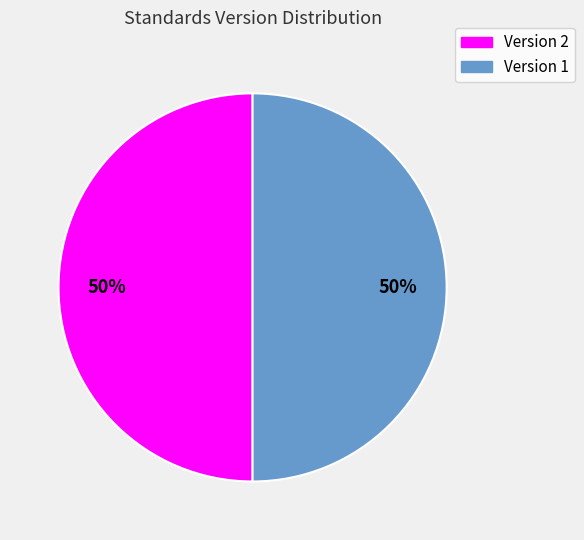

To the nearest percent, what is the average slice percentage?

50%